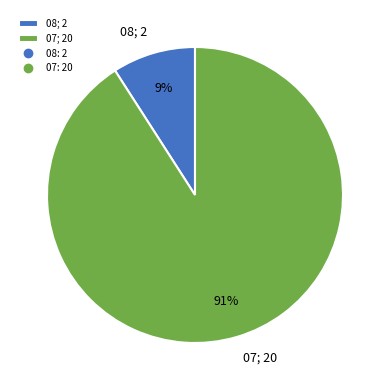

How many slices are in this pie chart?

2